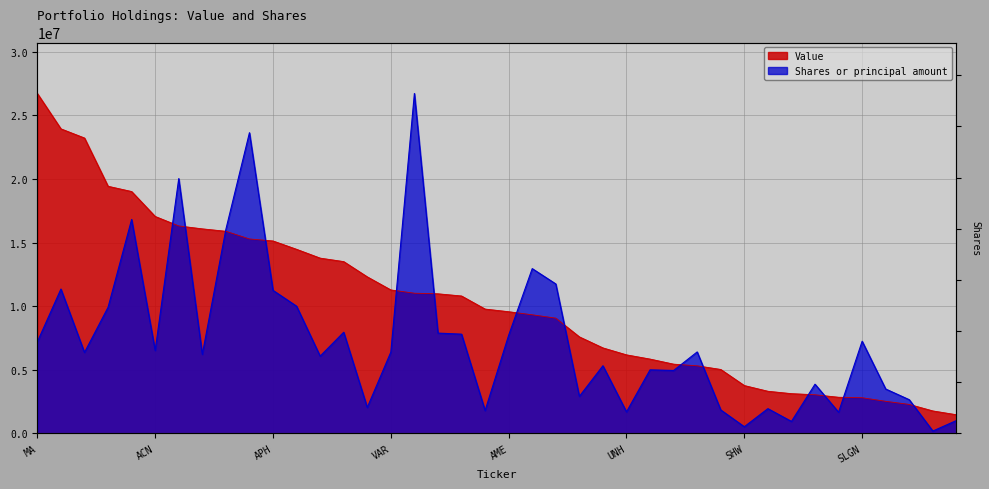

What is the average value of the Value series?

10320150.0